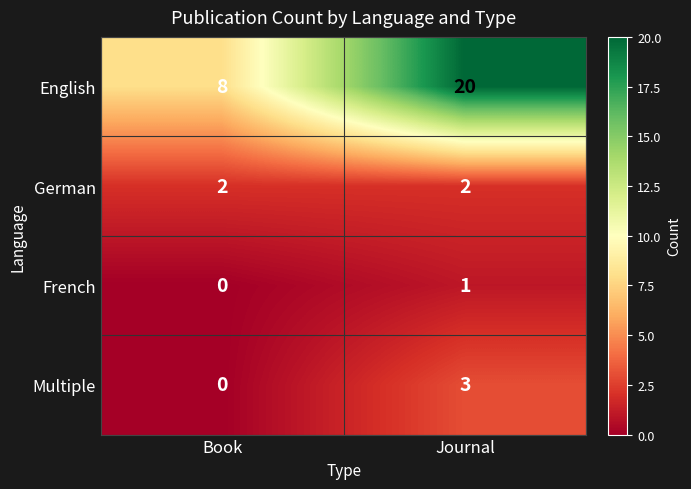

What is the difference between the maximum and minimum values in the Multiple series?

3